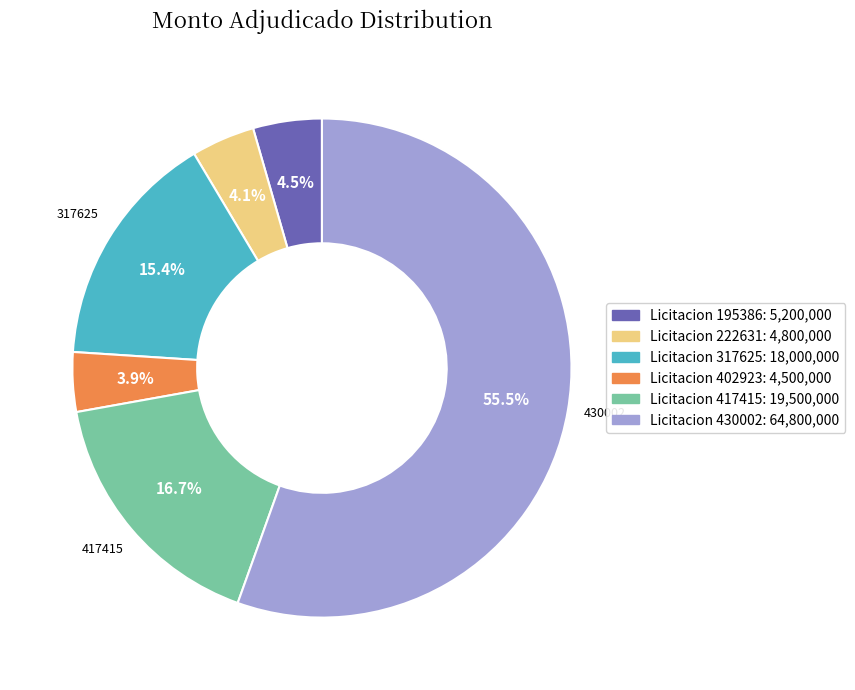

How many segments does this pie chart have?

6